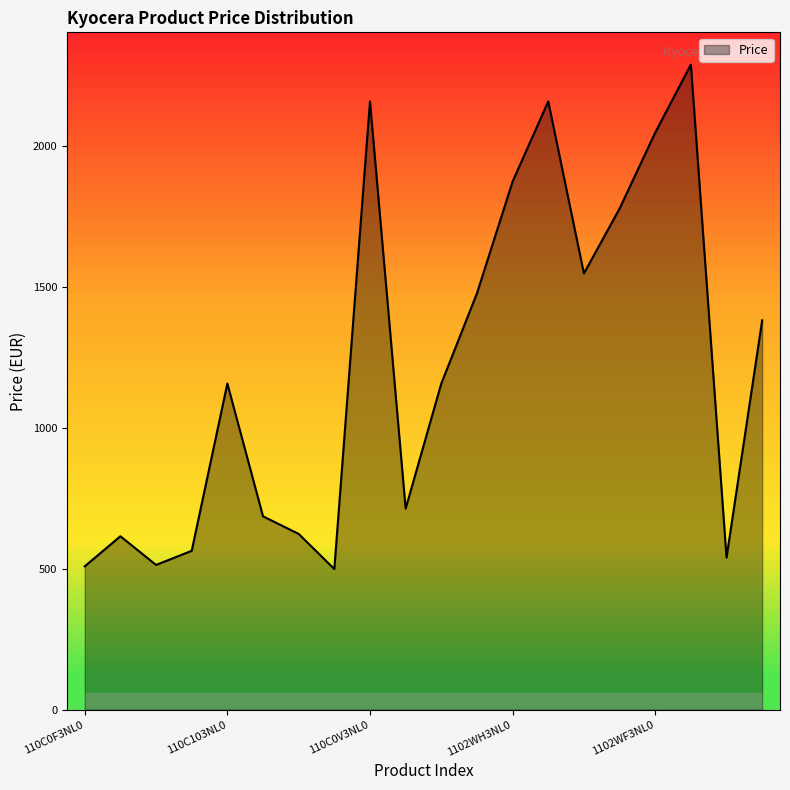

How many interior local peaks (higher than both neighbors) does the data have?

5